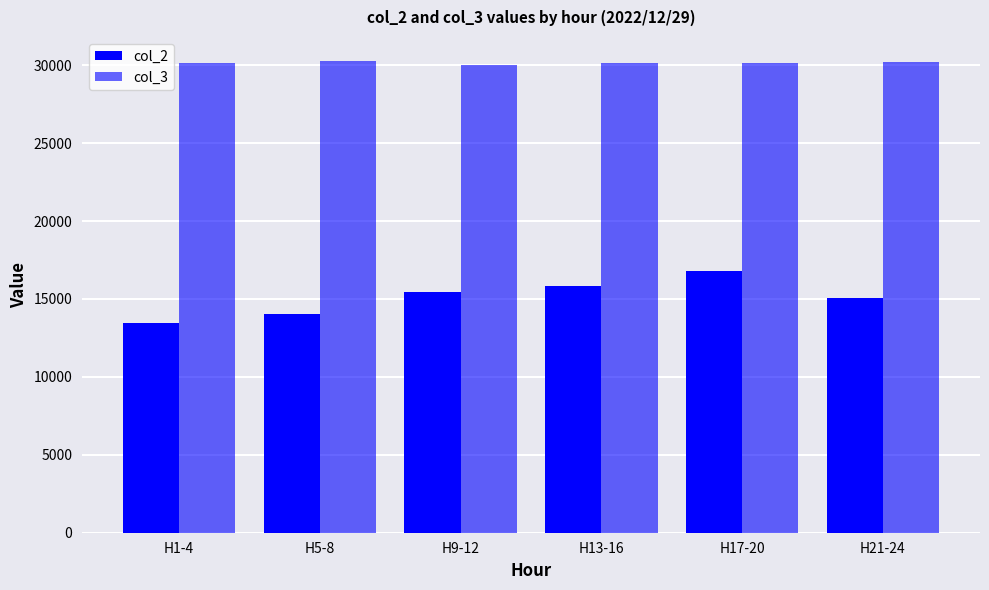

How many bars are there in each group?

2